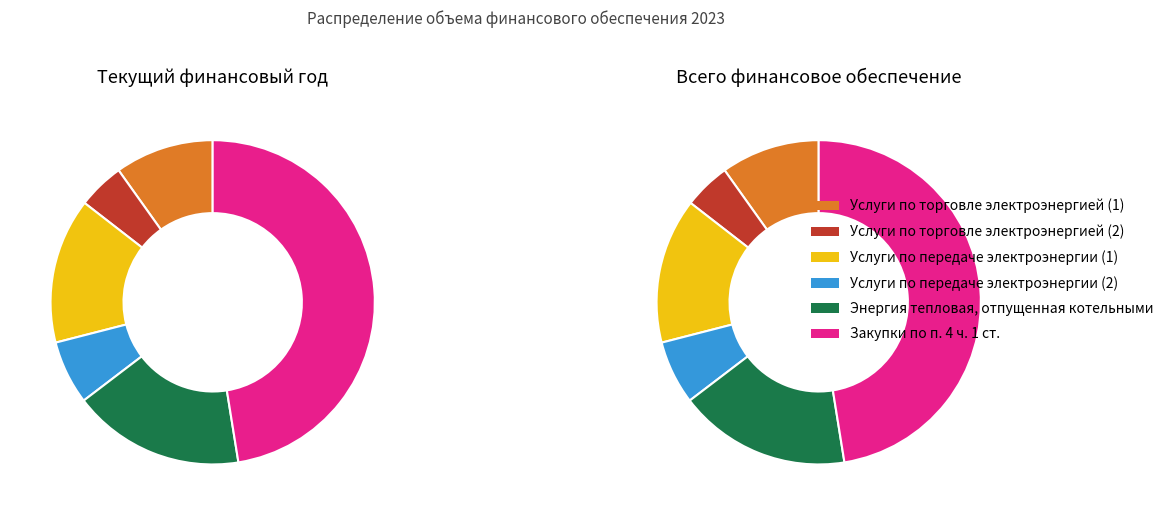

How many slices are in this pie chart?

6